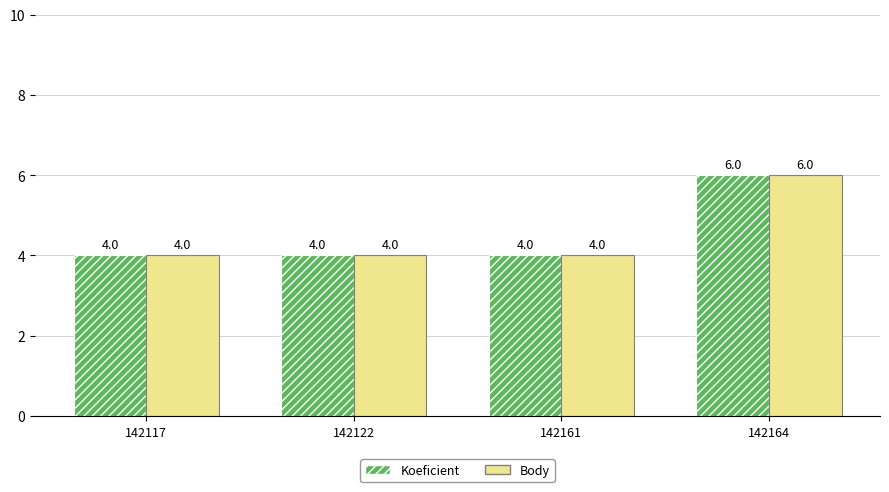

What is the approximate value of Koeficient at 142117?

4